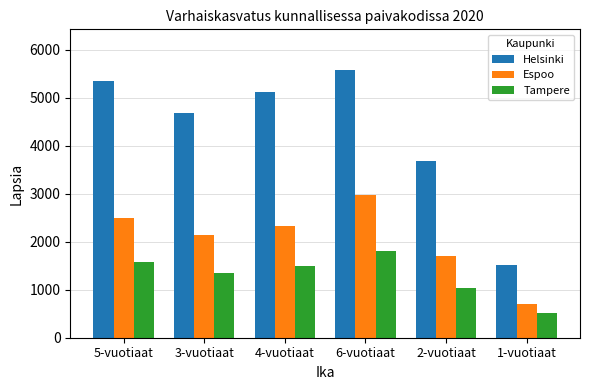

At which category does the chart reach its peak across all series?

6-vuotiaat